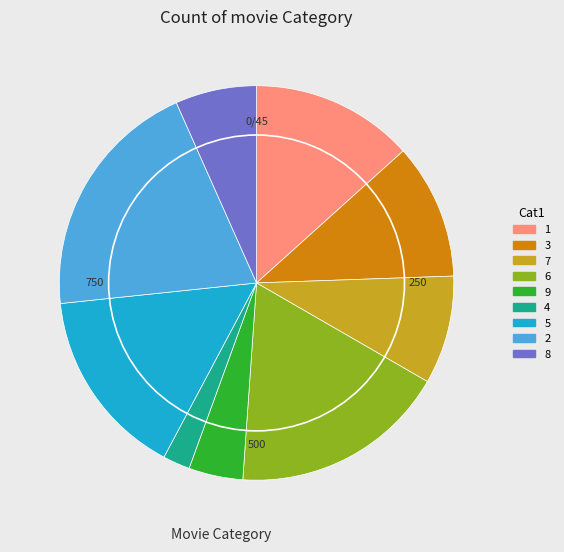

Is there a majority slice in this chart?

No